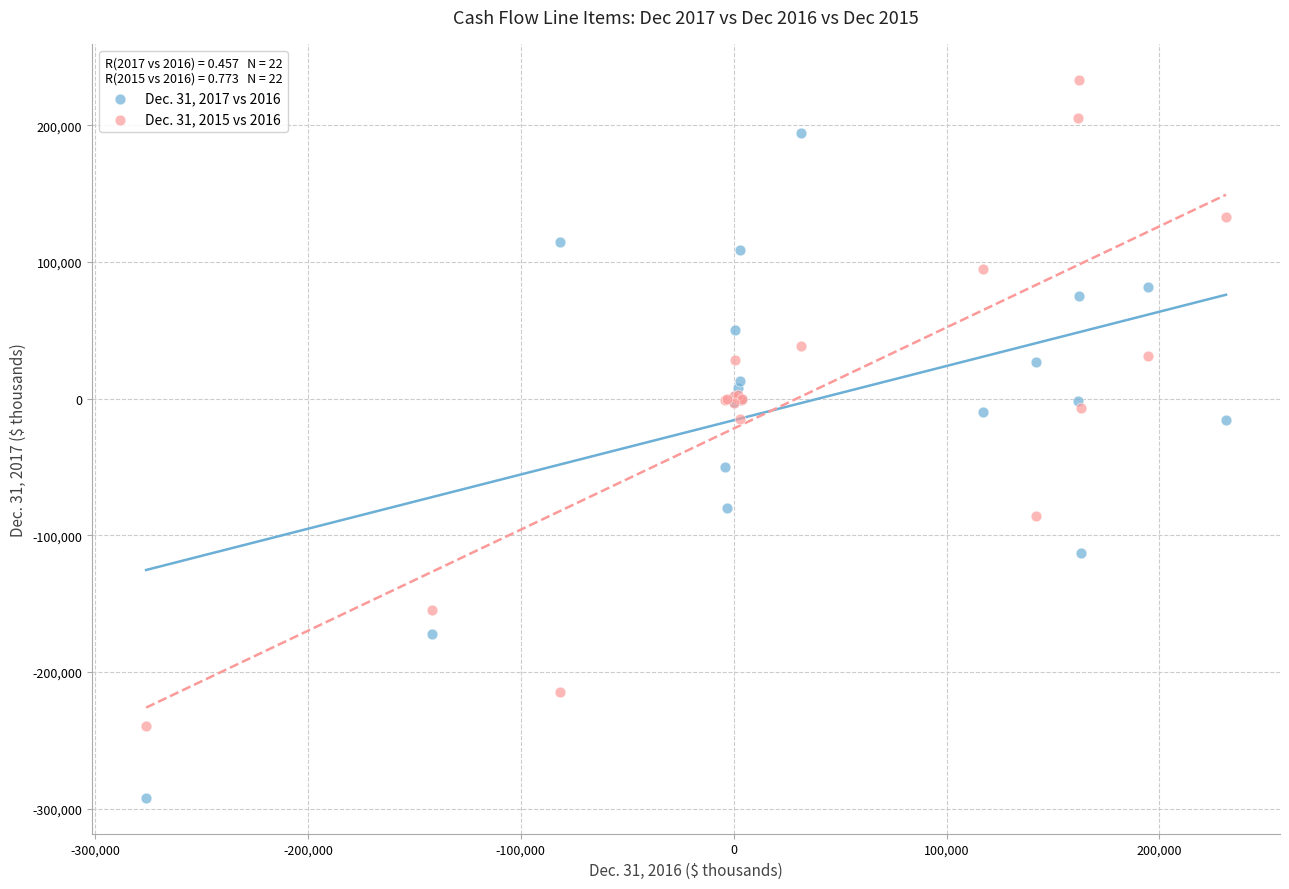

Which series contains the lowest Y value?

Dec. 31, 2017 vs 2016